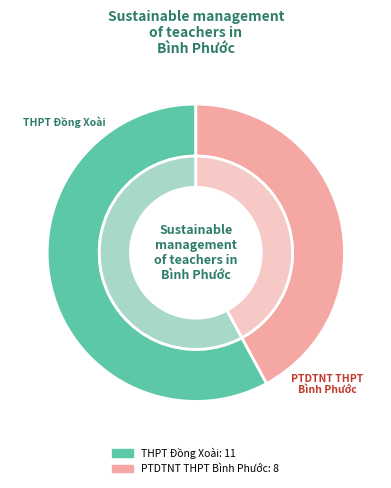

To the nearest percent, what is the difference between the THPT Đồng Xoài and PTDTNT THPT Bình Phước slice percentages?

16%